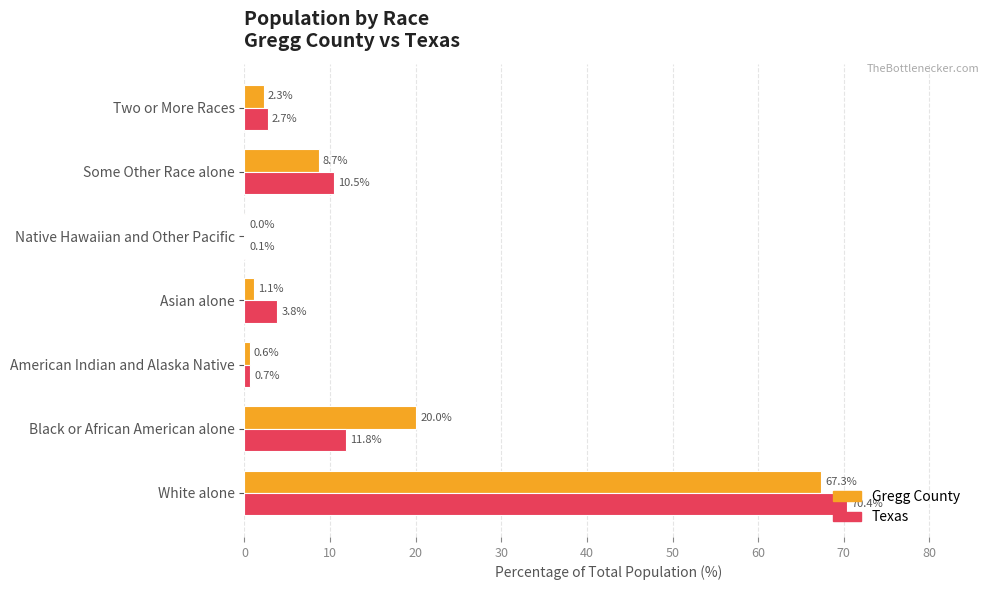

The value of Gregg County at White alone is 106.0. True or false?

False